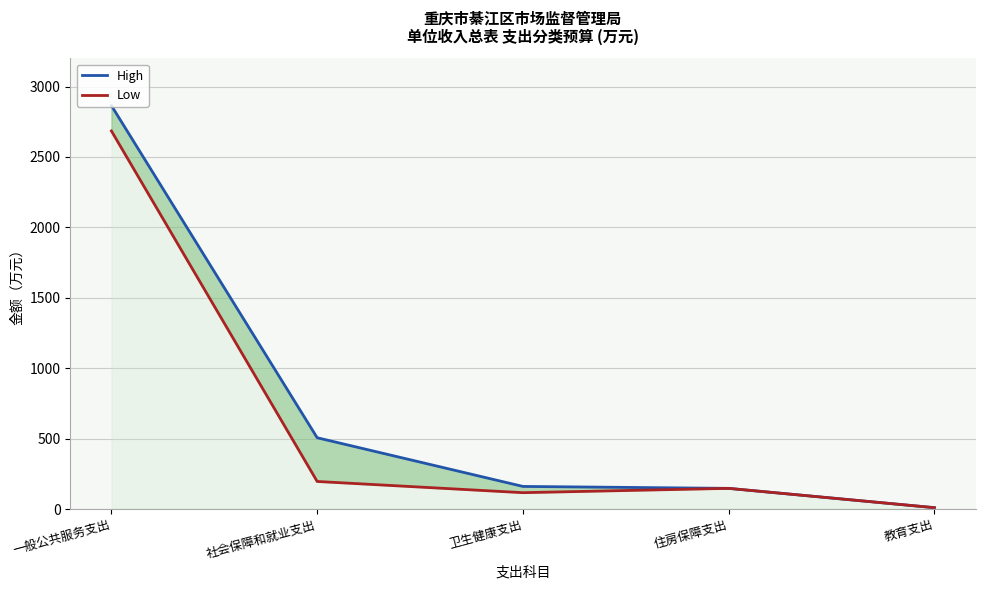

True or false: Low has more than 1 points higher than both neighbors.

False